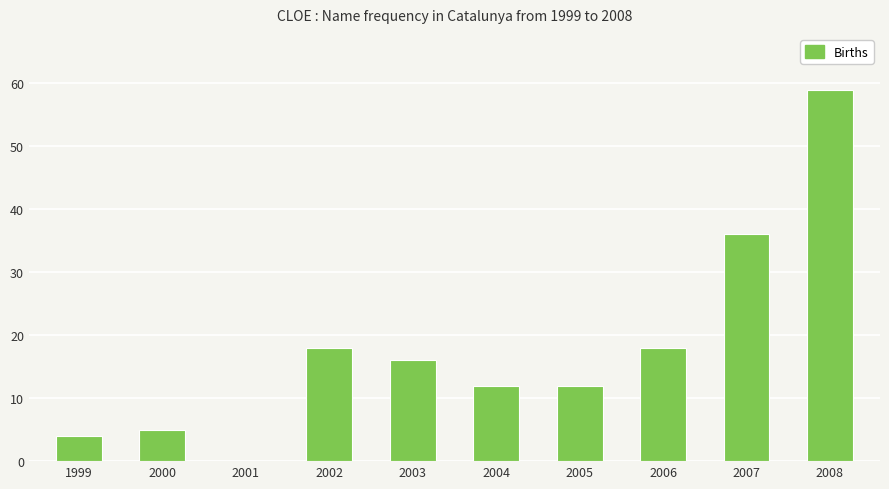

How many distinct data groups are displayed?

1